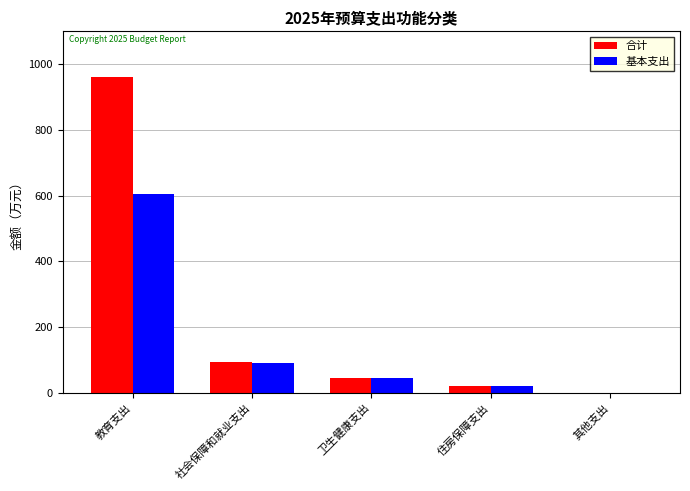

True or false: 合计 has a value of 129.4 at 社会保障和就业支出.

False